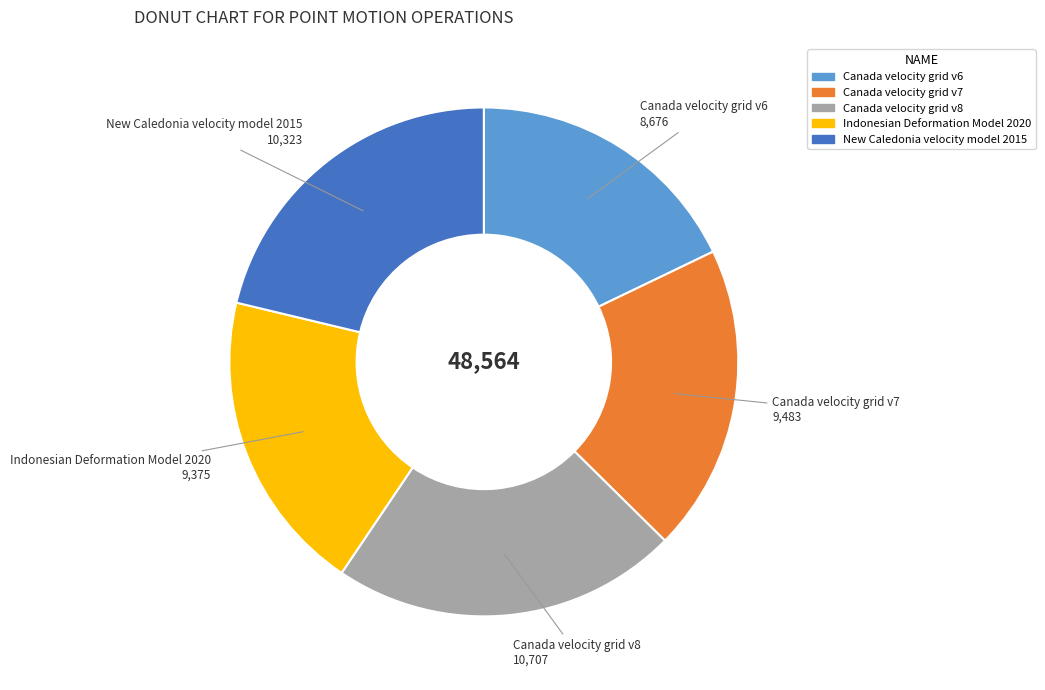

Do Canada velocity grid v7 and Canada velocity grid v6 together represent more than half of the pie?

No